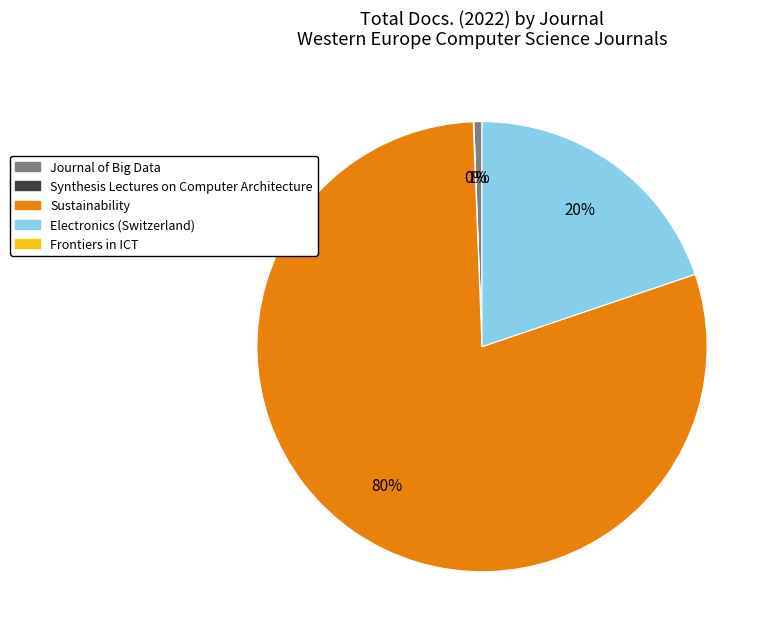

Is there any slice that represents more than half of the pie?

Yes